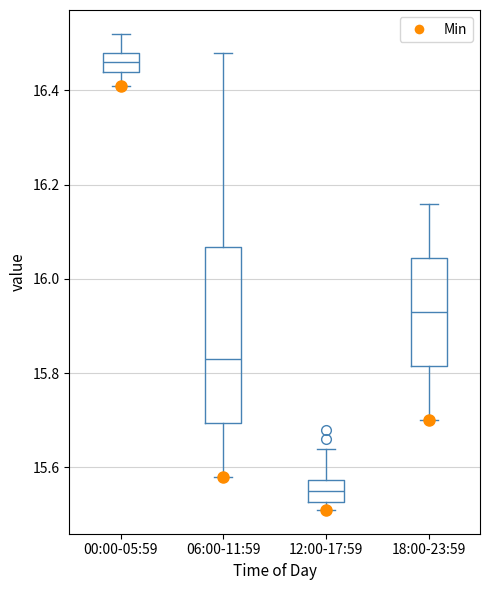

Reading left to right, transcribe this box plot: for each box, give where its median line is, the range the box spans, and where its two whiskers end, as read against the y-axis. The values are not printed on the chart, so give them approximately, as read against the axis.

00:00-05:59: median 16.46, box 16.44 to 16.48, whiskers 16.42 to 16.52
06:00-11:59: median 15.84, box 15.70 to 16.06, whiskers 15.58 to 16.48
12:00-17:59: median 15.56, box 15.52 to 15.58, whiskers 15.52 (just below the box's lower edge) to 15.64
18:00-23:59: median 15.94, box 15.82 to 16.04, whiskers 15.70 to 16.16